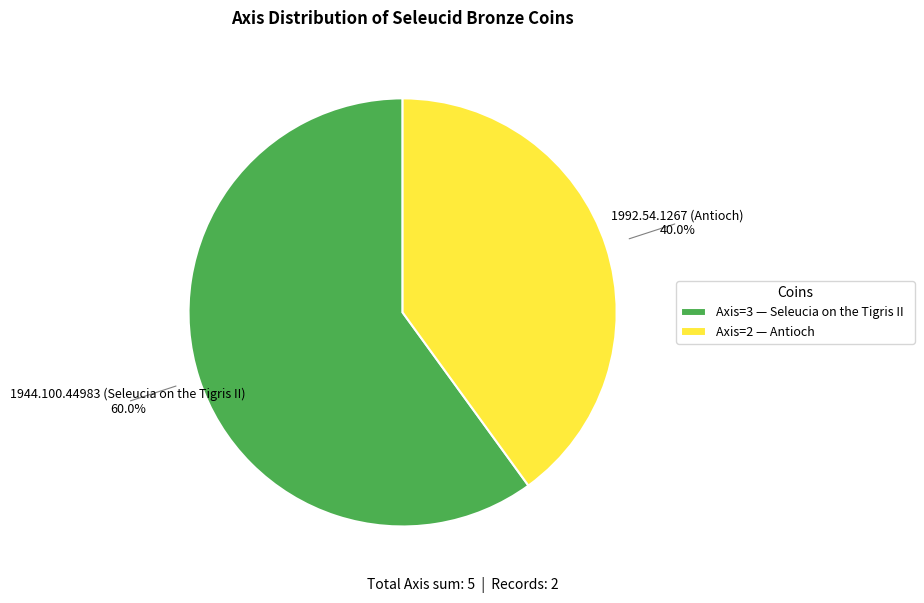

How many slices are in this pie chart?

2